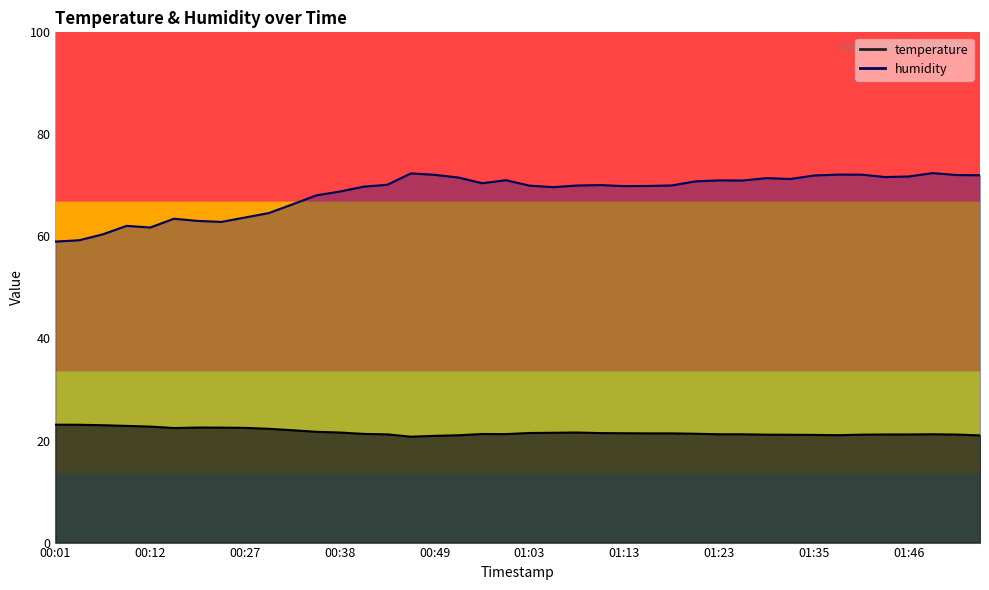

Does the chart have visible grid lines?

No